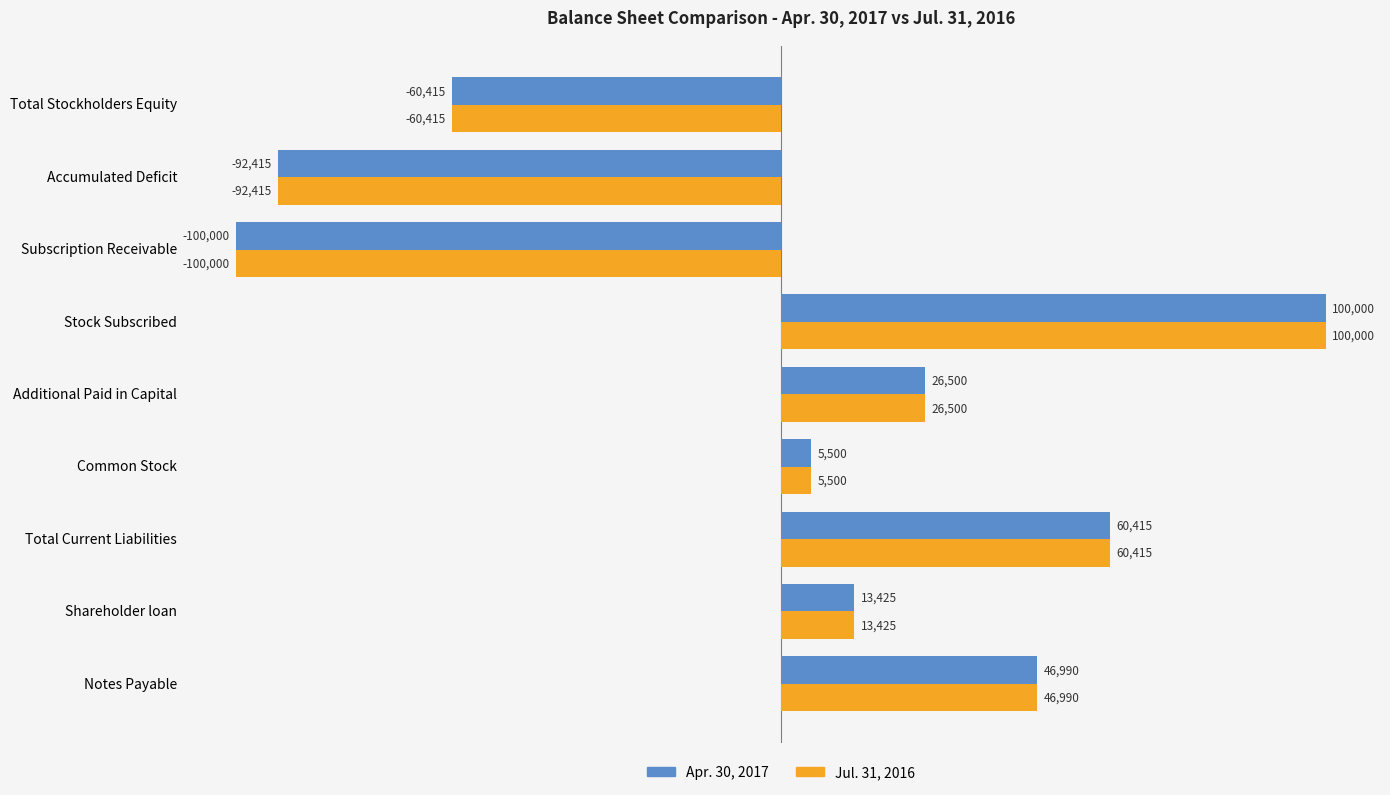

What is the sum of the Jul. 31, 2016 values at Additional Paid in Capital and Notes Payable?

73490